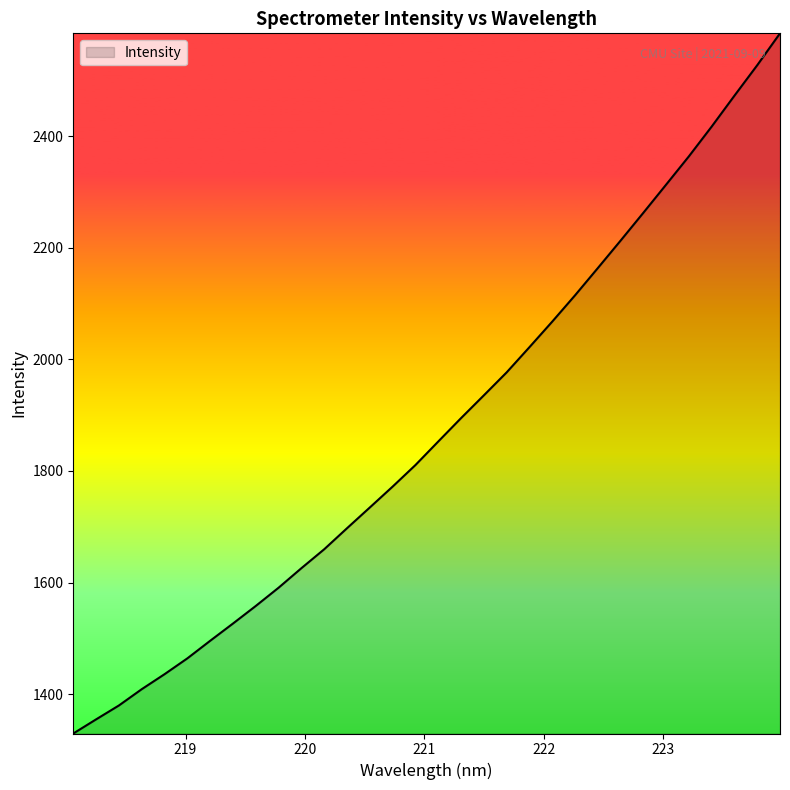

What is the difference between the maximum and minimum values?

1254.3